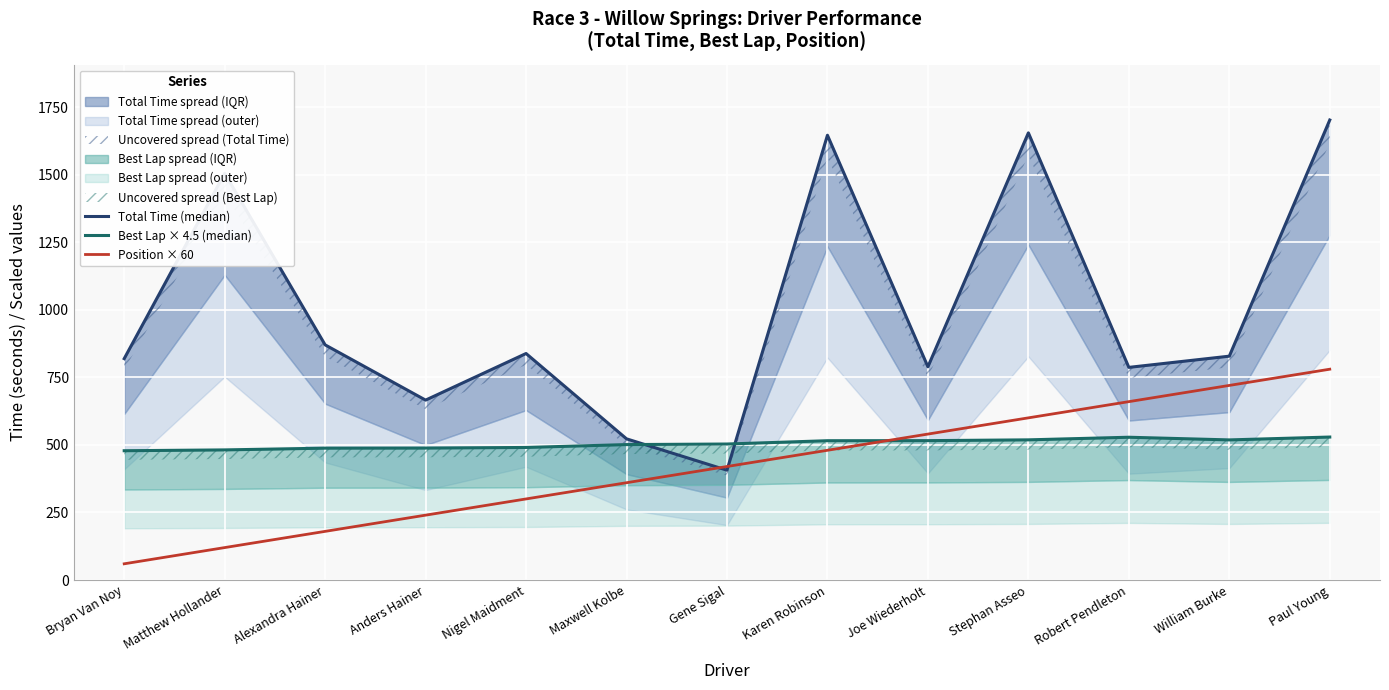

Is it true that Total Time (median) equals 386.3 at Matthew Hollander?

False